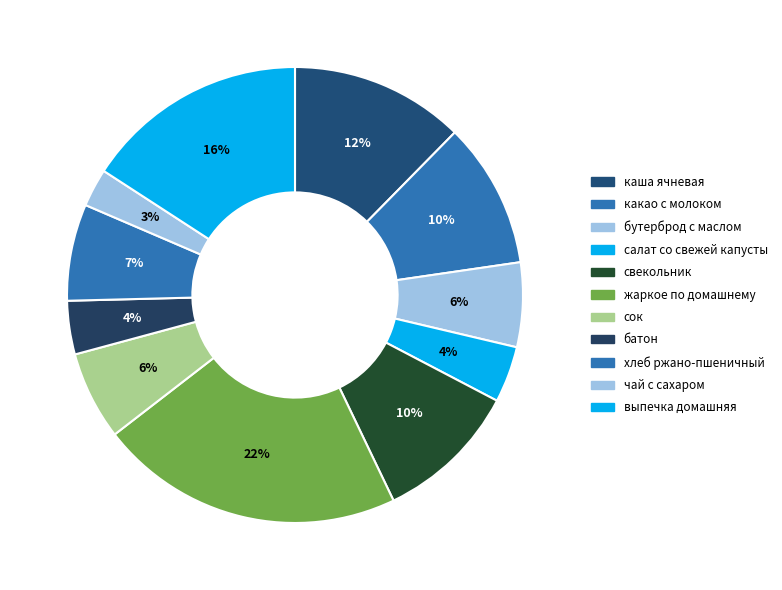

Combined, do каша ячневая and какао с молоком account for over 50%?

No